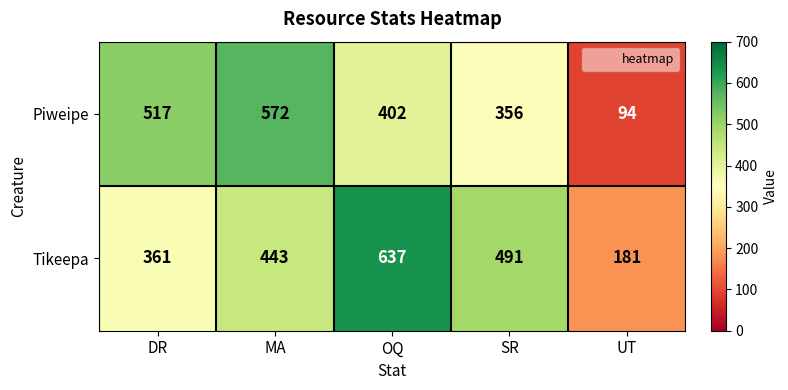

How many series are shown in this chart?

2